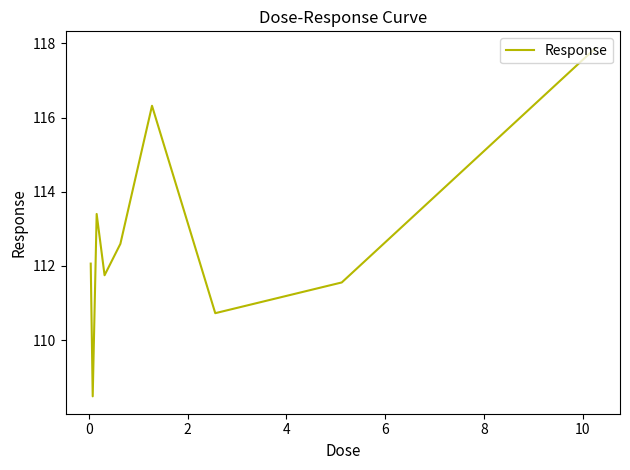

How many values exceed 112?

5